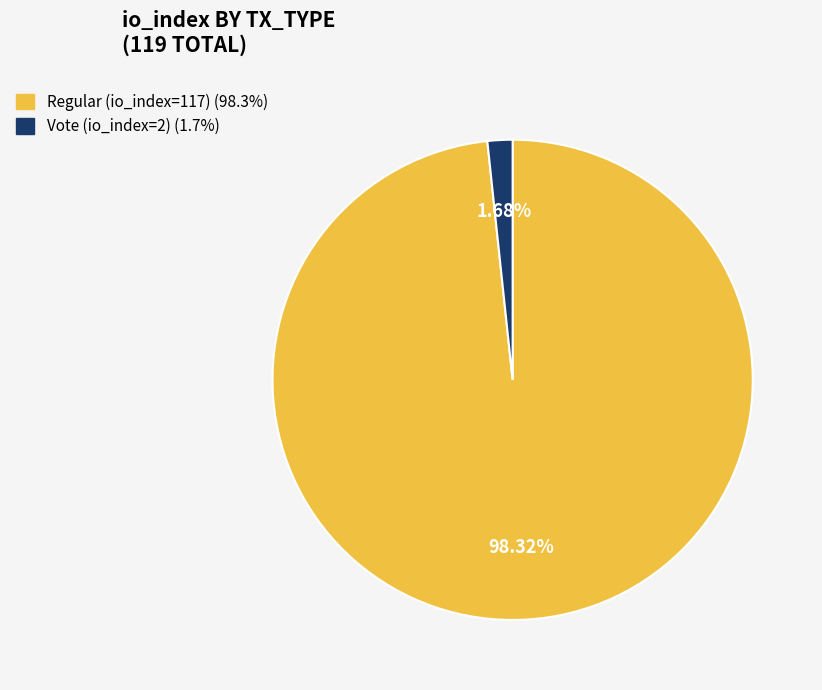

Is it true that Regular (io_index=117) is 98% of the pie?

True